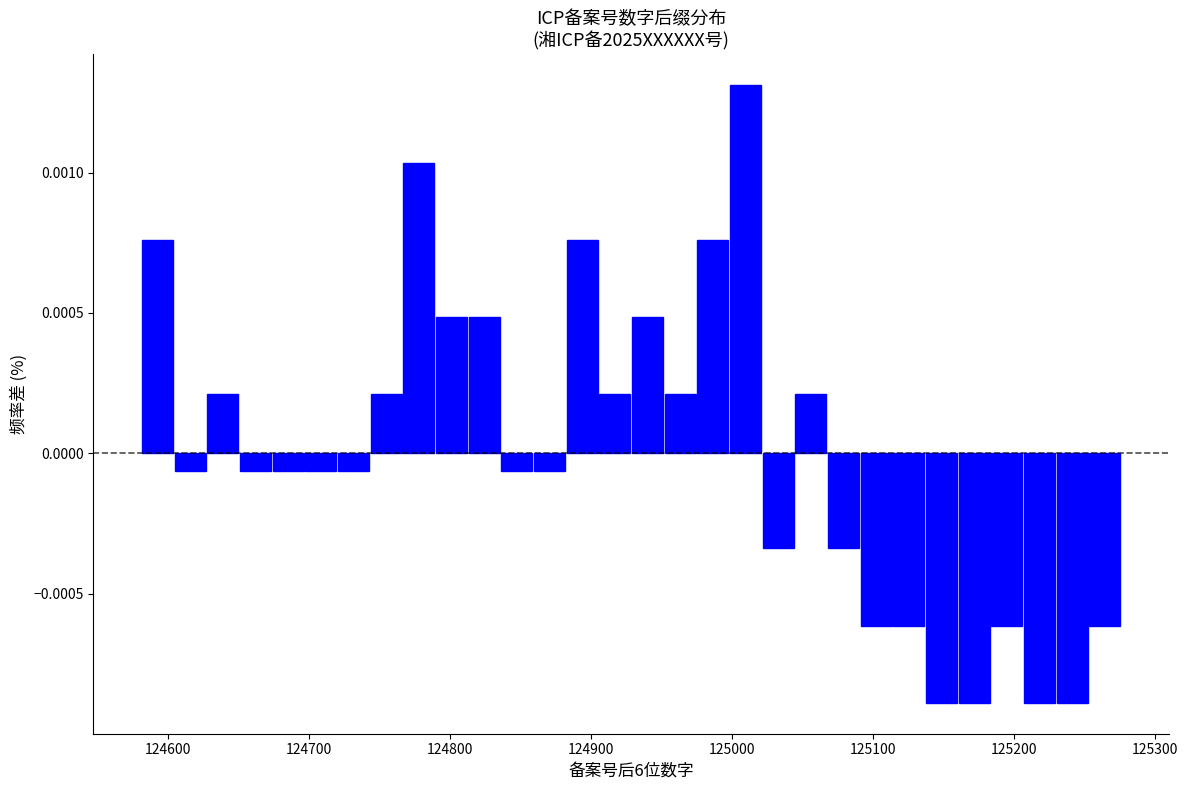

Read against the x-axis, roughly where is the centre of the tallest bar?

125010